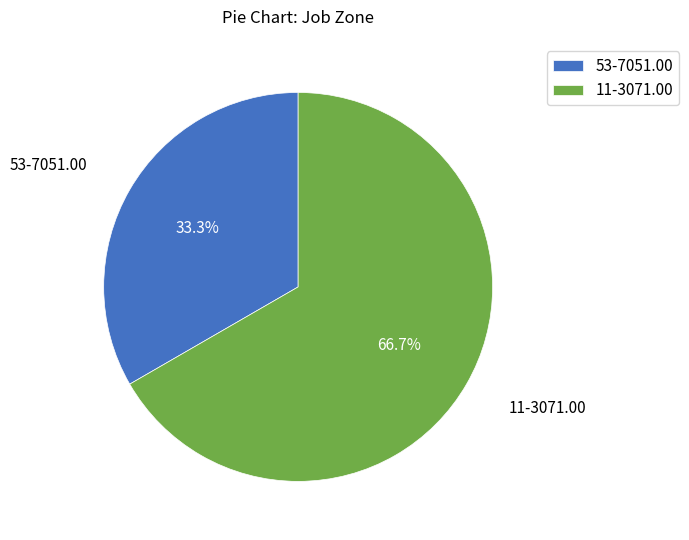

How many segments does this pie chart have?

2